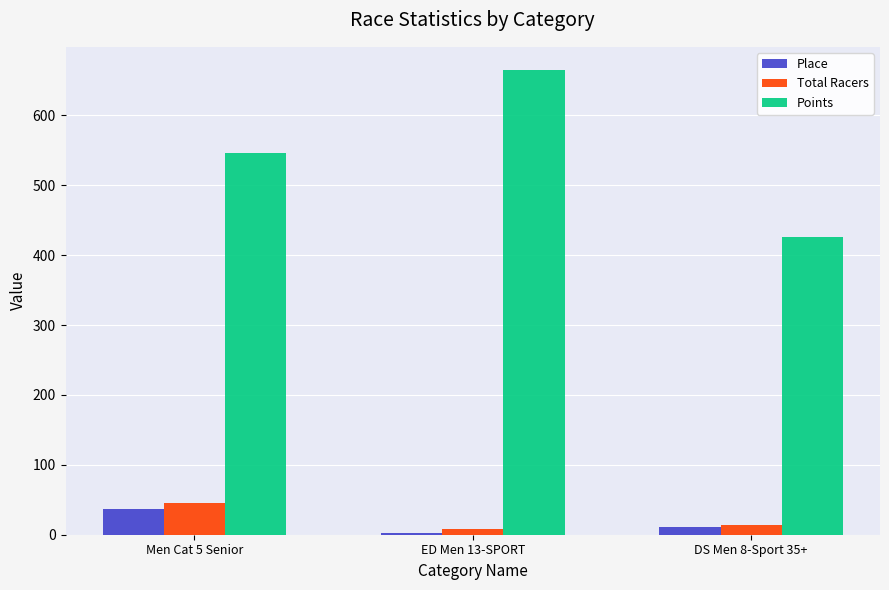

Reading left to right, what are all the values shown in this chart?

Place: Men Cat 5 Senior=37.0	ED Men 13-SPORT=3.0	DS Men 8-Sport 35+=11.0
Total Racers: Men Cat 5 Senior=46.0	ED Men 13-SPORT=8.0	DS Men 8-Sport 35+=14.0
Points: Men Cat 5 Senior=546.3	ED Men 13-SPORT=665.0	DS Men 8-Sport 35+=425.7